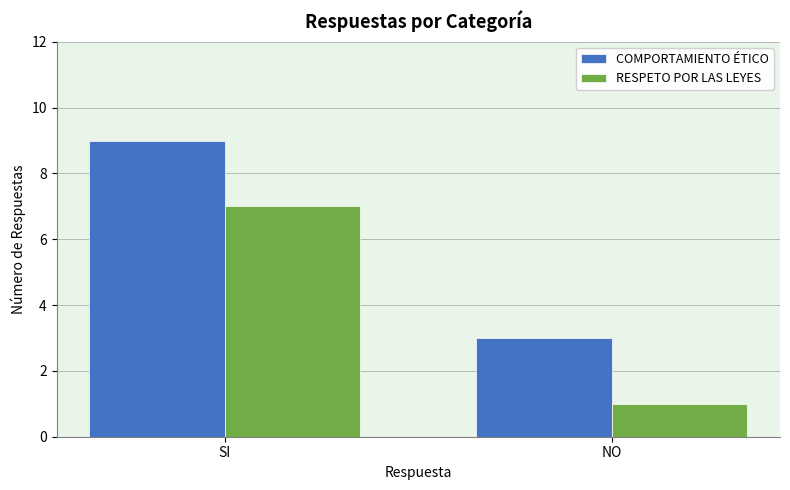

How many RESPETO POR LAS LEYES values are between 1 and 7?

2